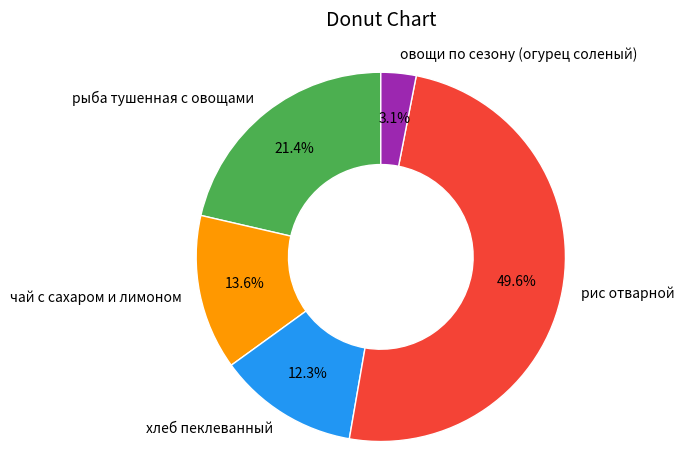

What is the total percentage of хлеб пеклеванный and рис отварной?

61.9%